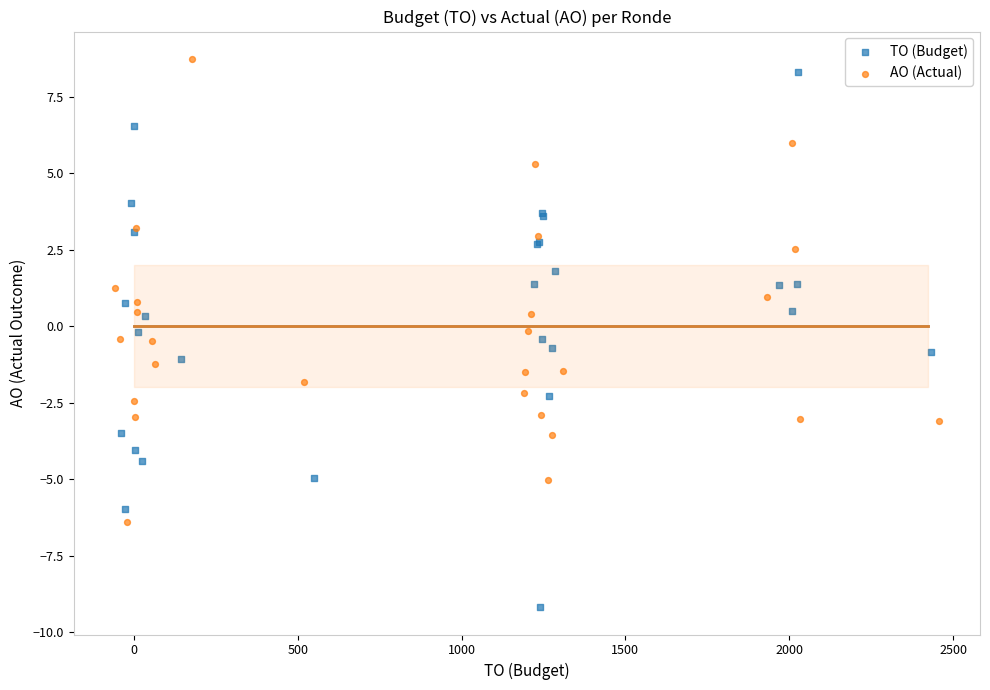

What are all the series names shown in the legend?

TO (Budget), AO (Actual)